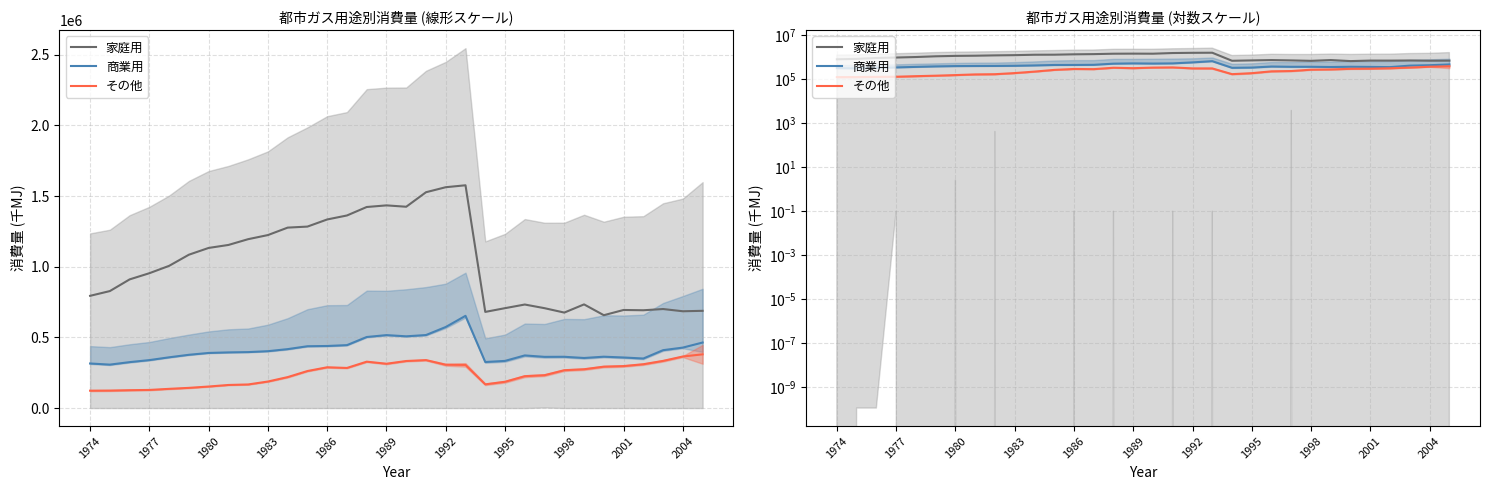

The value of 家庭用 at 1986 is 1774516.5. True or false?

False